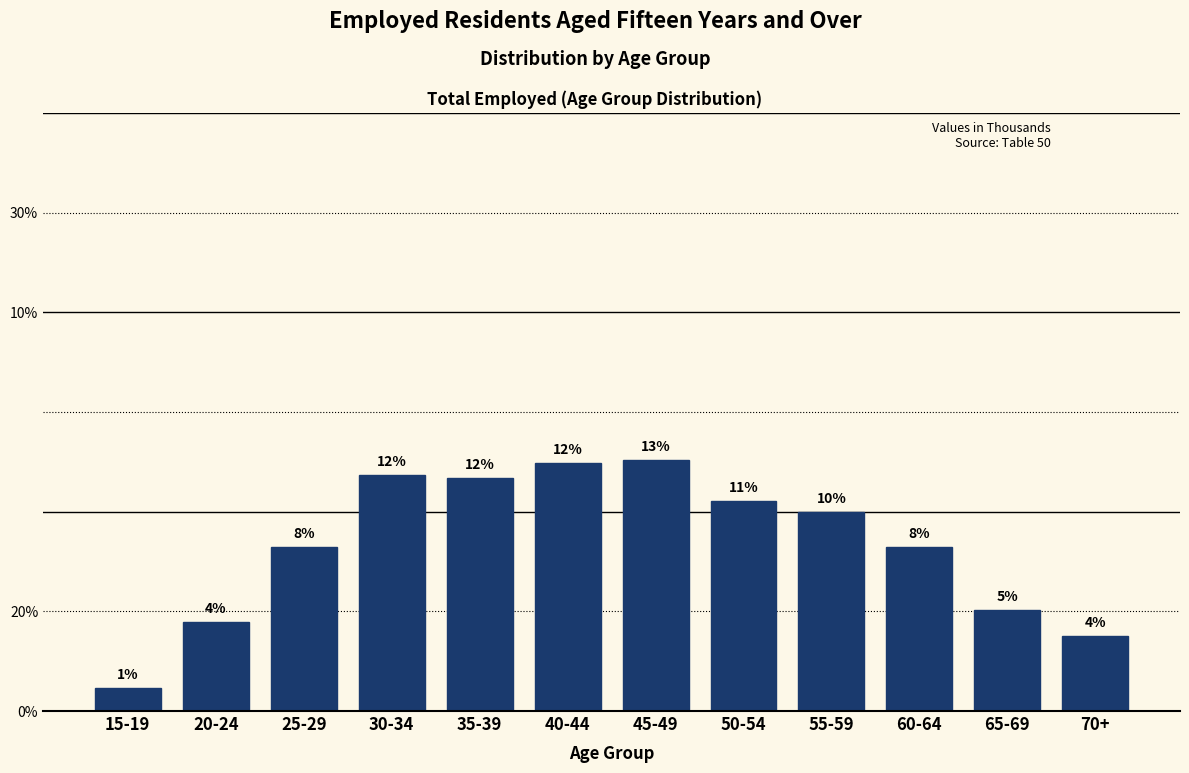

Does the chart contain any negative values?

No